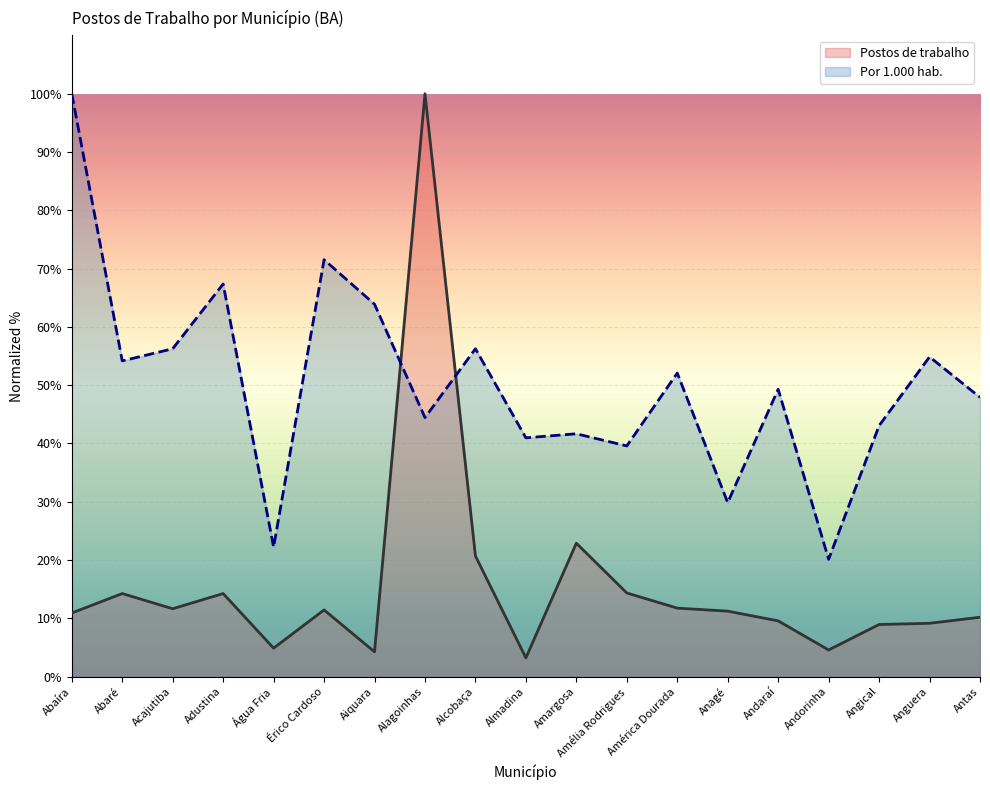

Rank the series at Acajutiba from highest to lowest value.

Por 1.000 hab., Postos de trabalho